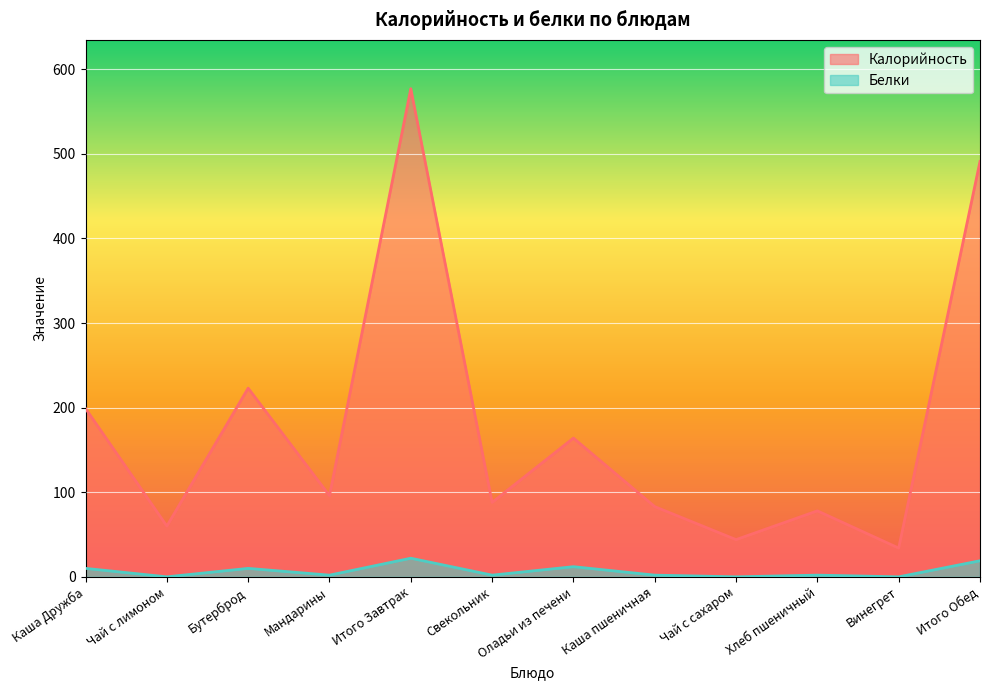

What is the minimum value for Калорийность?

34